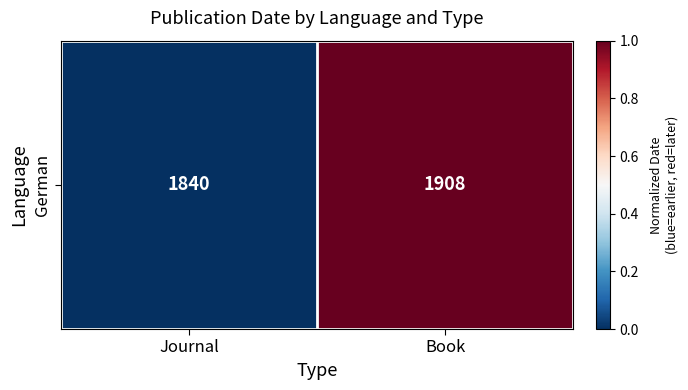

At which category does the chart reach its minimum across all series?

Journal